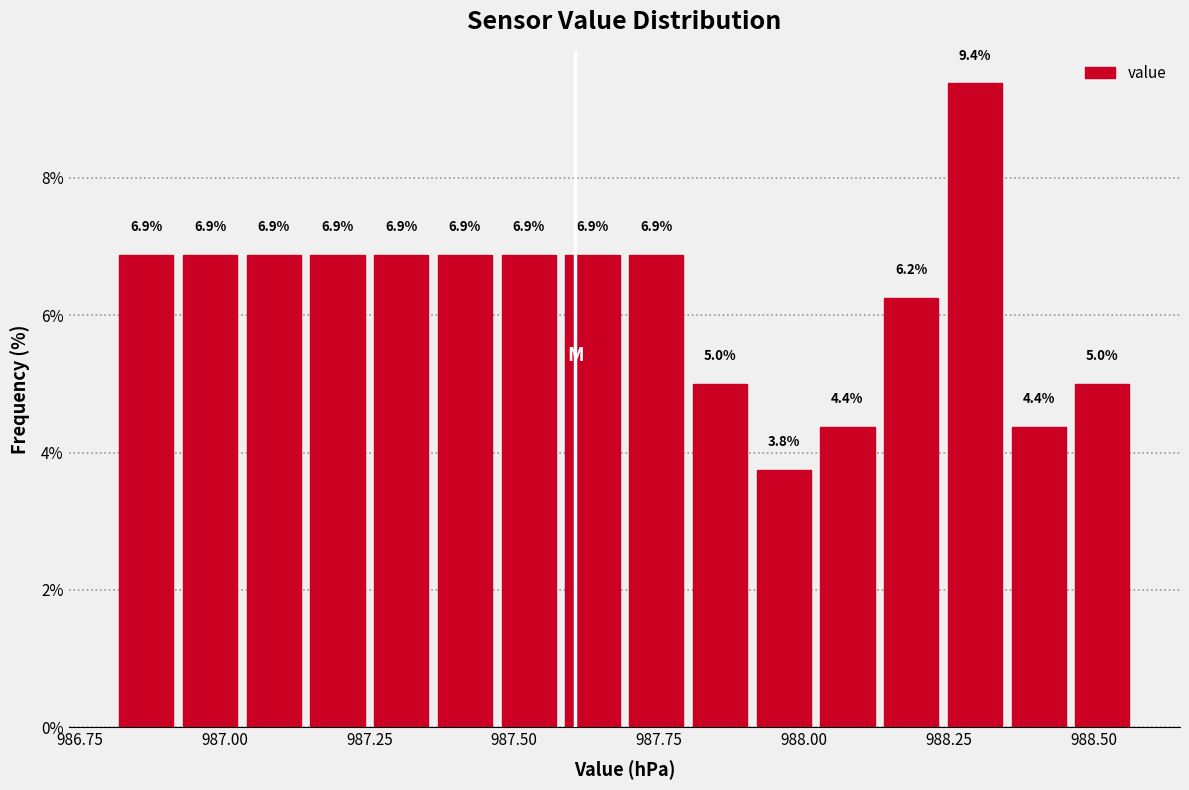

Around what value on the x-axis is the tallest bar? Give the approximate position of its centre, as read against the axis.

988.30